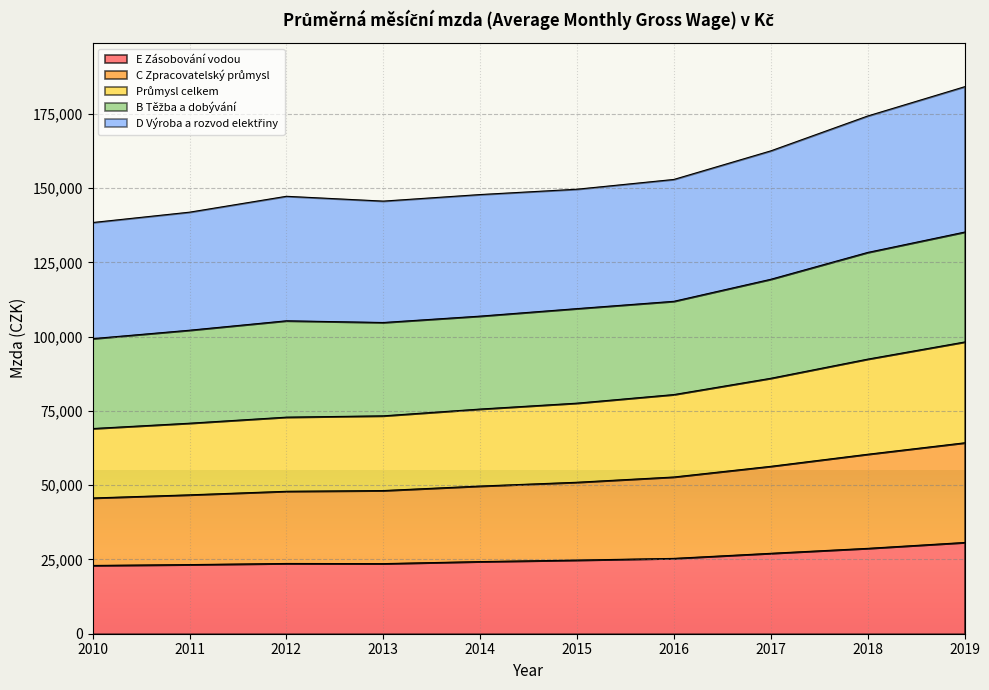

What is the lowest value of the C Zpracovatelský průmysl series?

45696